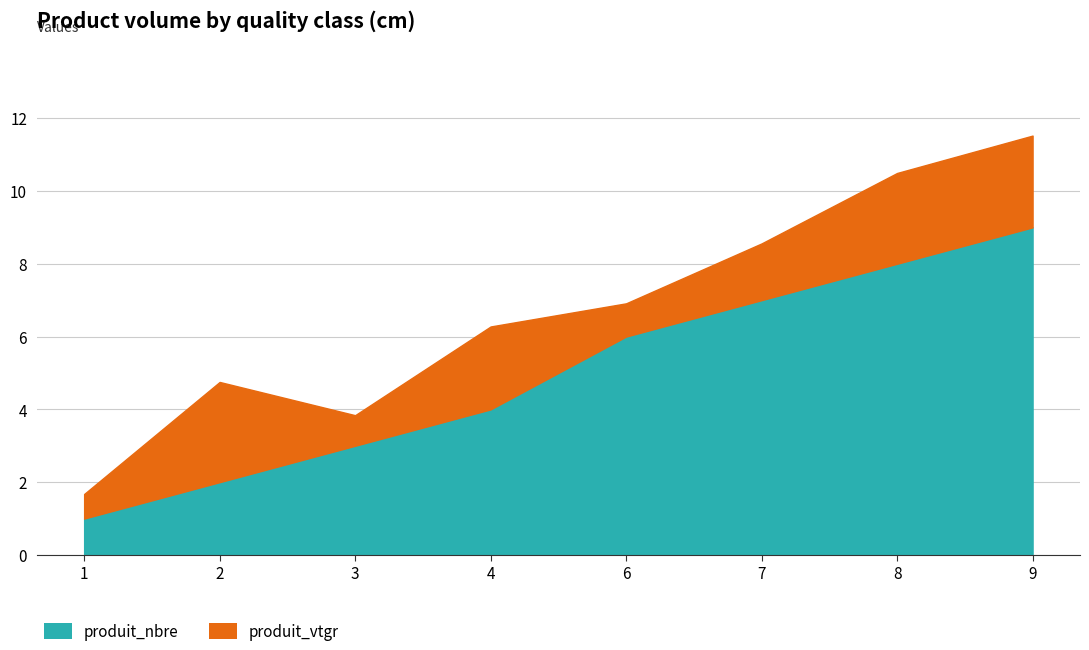

Is it true that produit_nbre equals 1.2 at 4?

False